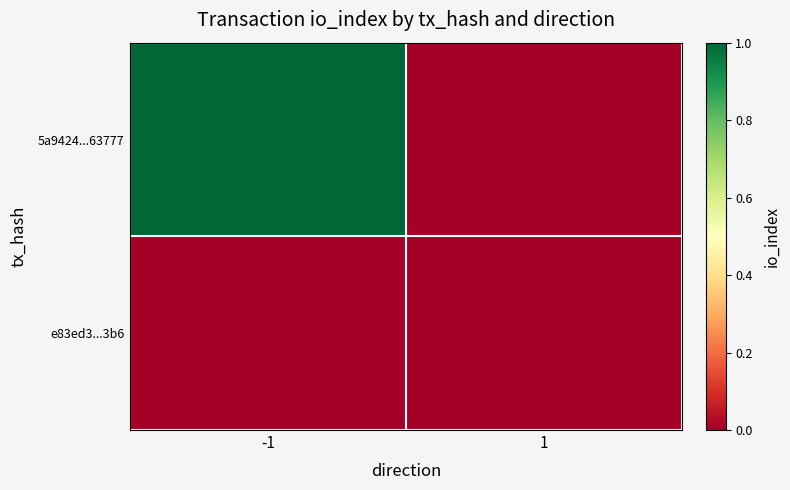

Reading left to right, list all the values displayed in this chart.

5a9424...63777: -1=1	1=0
e83ed3...3b6: -1=0	1=0